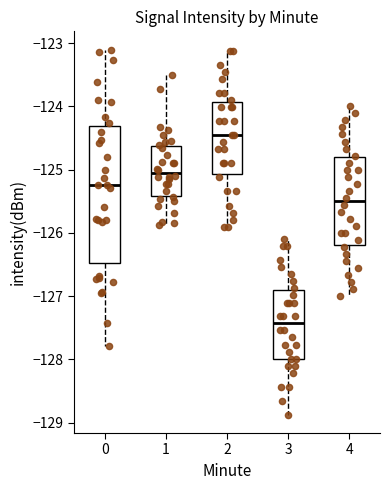

Which box's median line is the highest?

2